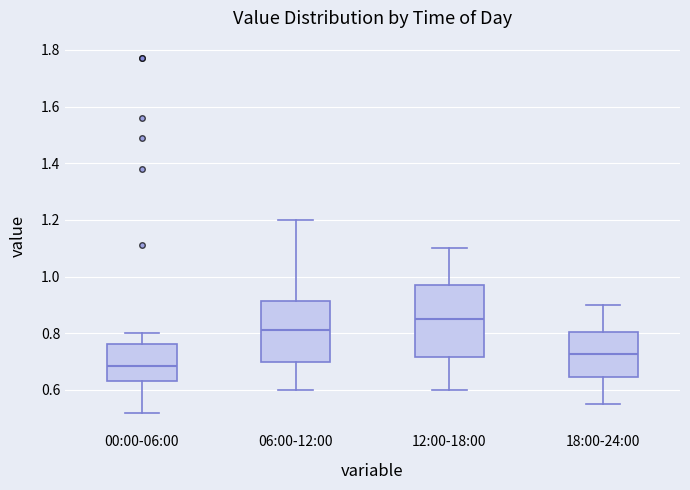

Reading left to right, read every box against the y-axis: the position of its median line, the range the box covers, and the ends of its whiskers. The values are not printed on the chart, so give them approximately, as read against the axis.

00:00-06:00: median 0.68, box 0.64 to 0.76, whiskers 0.52 to 0.80
06:00-12:00: median 0.82, box 0.70 to 0.92, whiskers 0.60 to 1.20
12:00-18:00: median 0.86, box 0.72 to 0.98, whiskers 0.60 to 1.10
18:00-24:00: median 0.72, box 0.64 to 0.80, whiskers 0.56 to 0.90